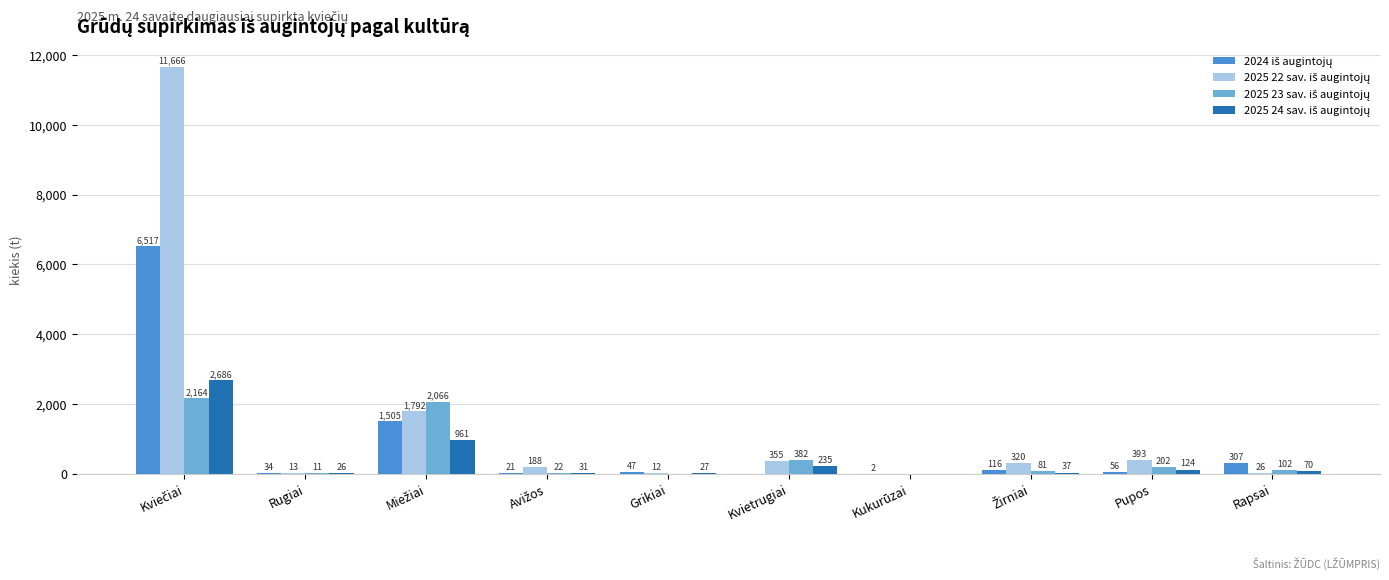

What is the greatest value displayed?

11666.0